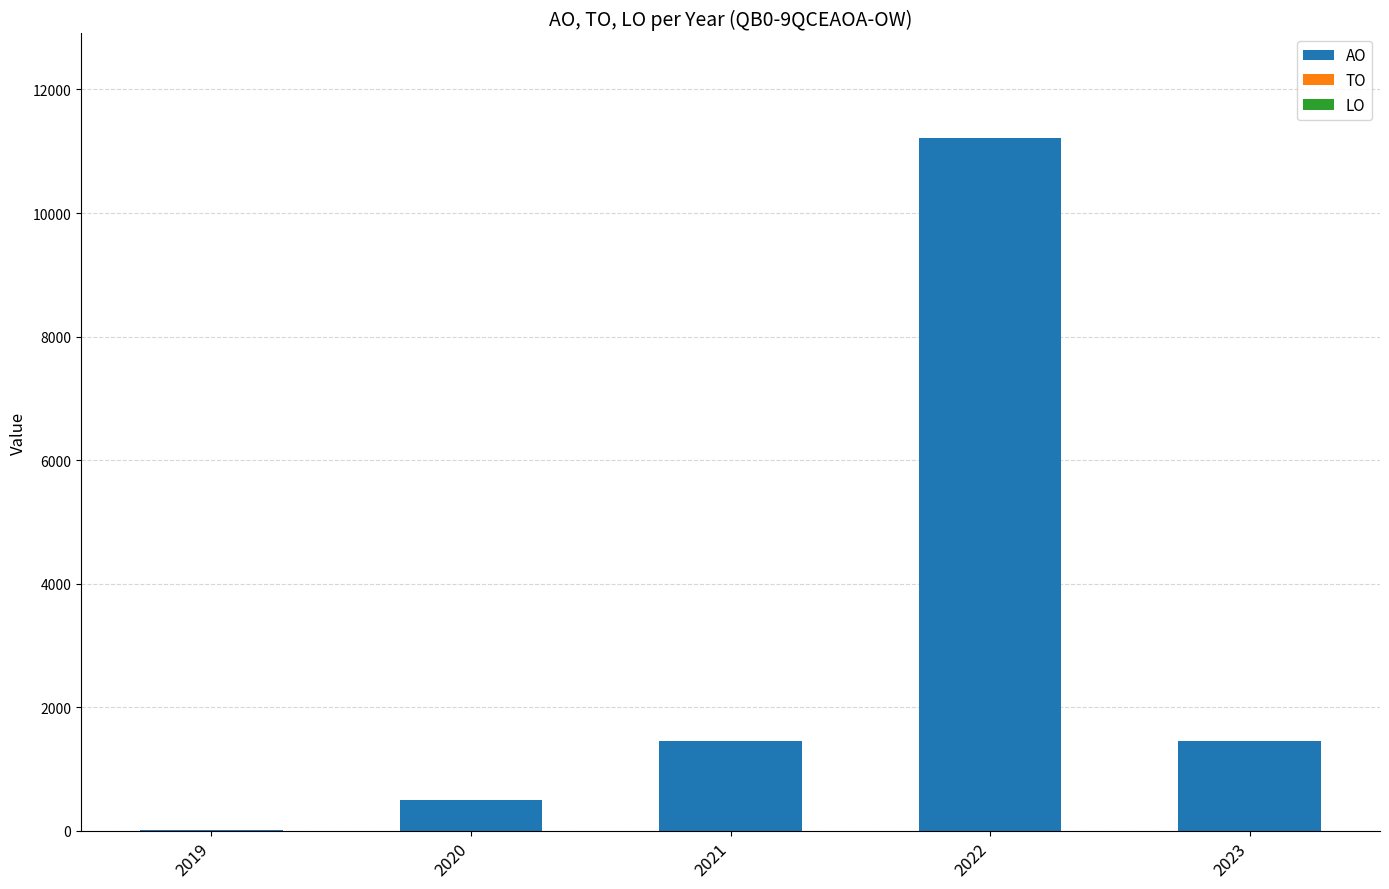

What is the change in value from 2020 to 2023?

+940